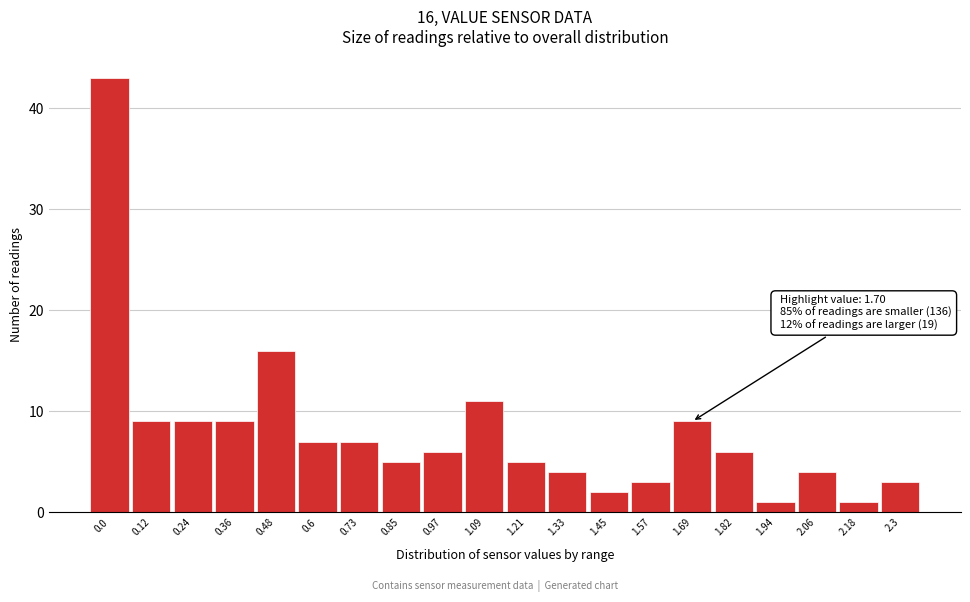

Reading left to right, what are all the values shown in this chart?

0.0=43	0.12=9	0.24=9	0.36=9	0.48=16	0.6=7	0.73=7	0.85=5	0.97=6	1.09=11	1.21=5	1.33=4	1.45=2	1.57=3	1.69=9	1.82=6	1.94=1	2.06=4	2.18=1	2.3=3